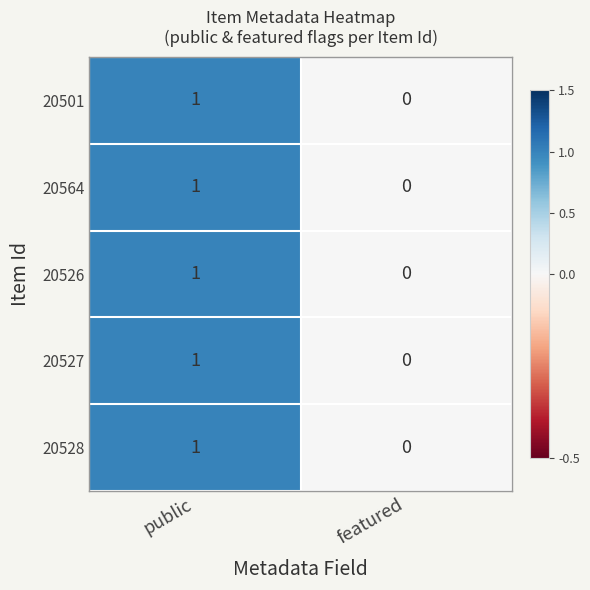

Count the number of categories in the chart.

2